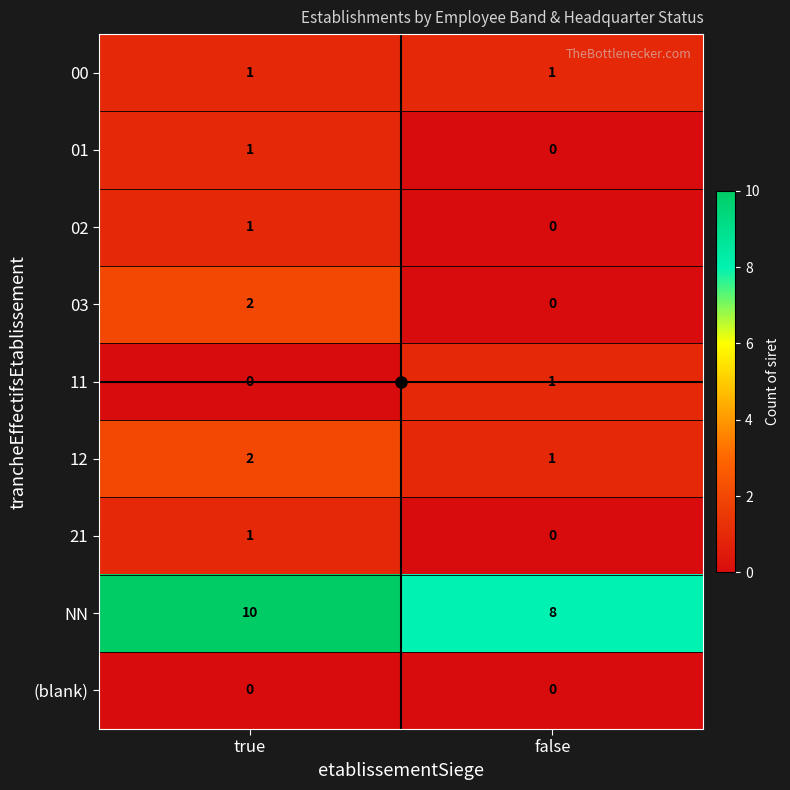

Rank the categories by 03 value from highest to lowest.

true, false